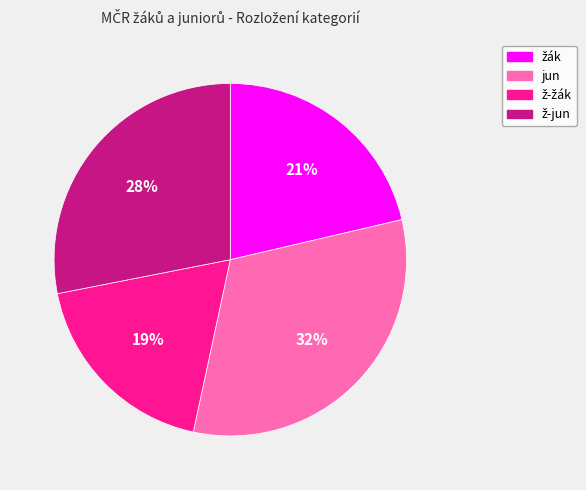

True or false: jun accounts for 20% of the total.

False